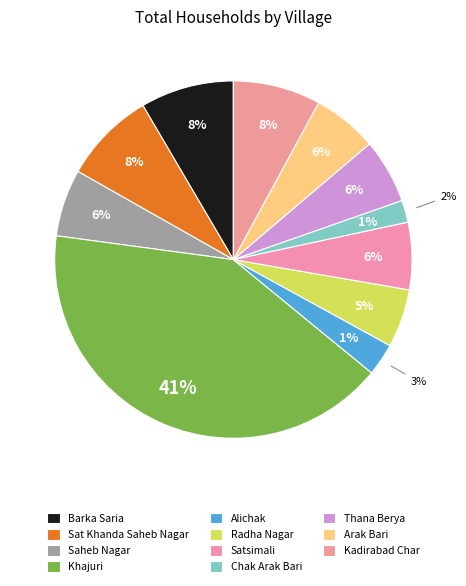

How many slices are in this pie chart?

11